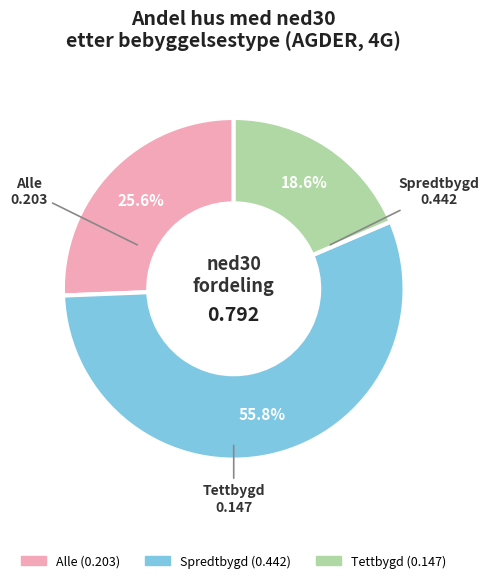

To the nearest percent, what is the difference between the largest and smallest slice percentages?

37%